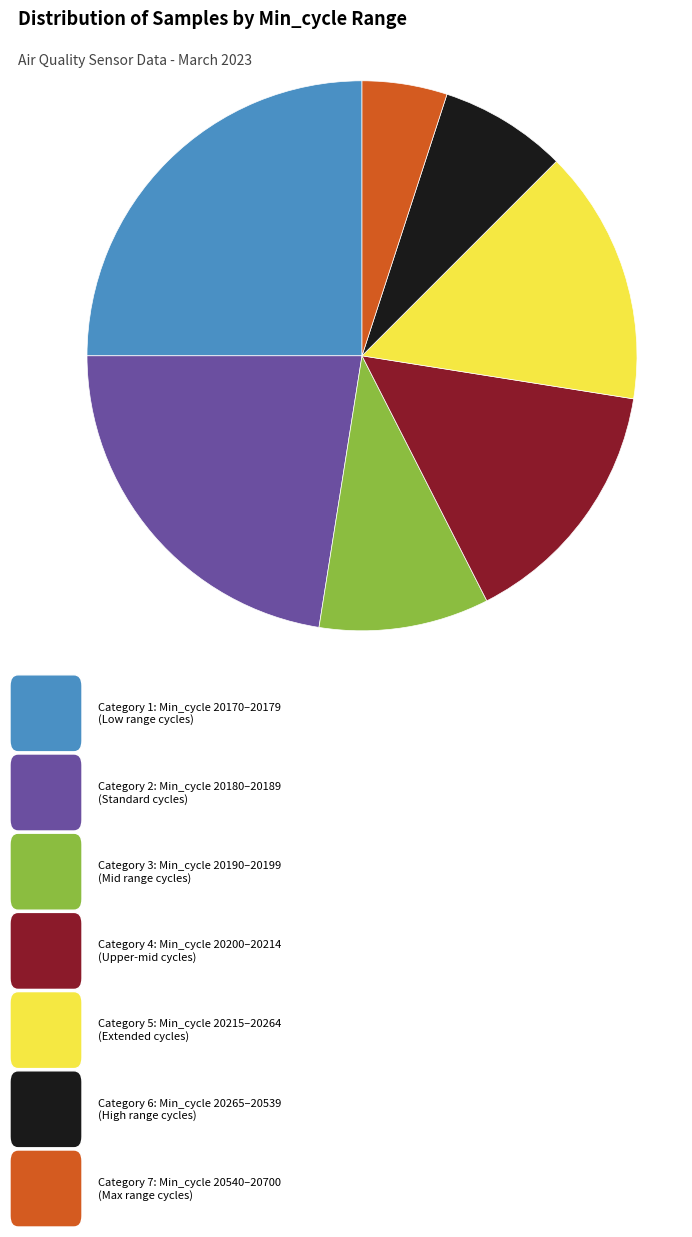

Is there any slice that represents more than half of the pie?

No